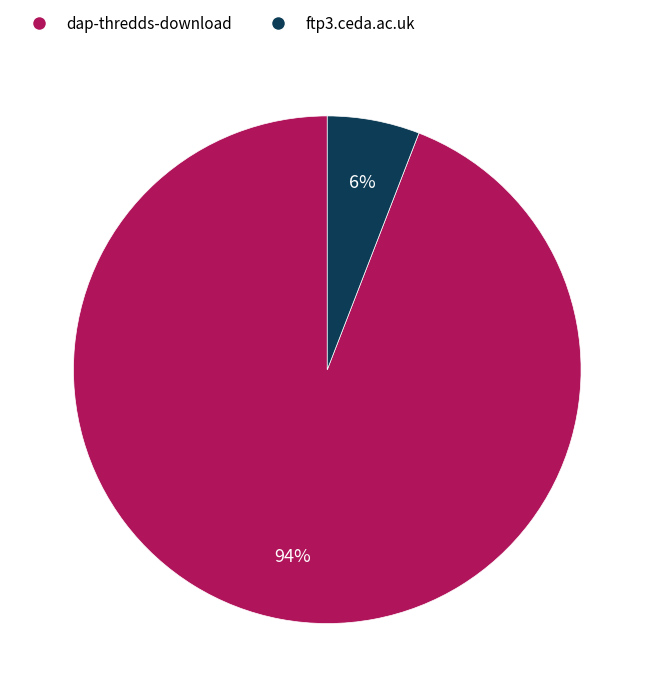

Which has a higher value, ftp3.ceda.ac.uk or dap-thredds-download?

dap-thredds-download